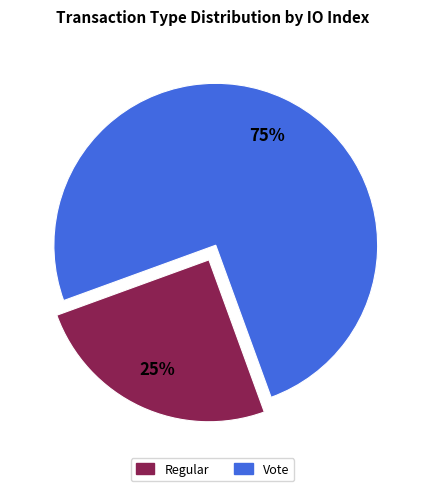

Is Regular the majority of the pie?

No